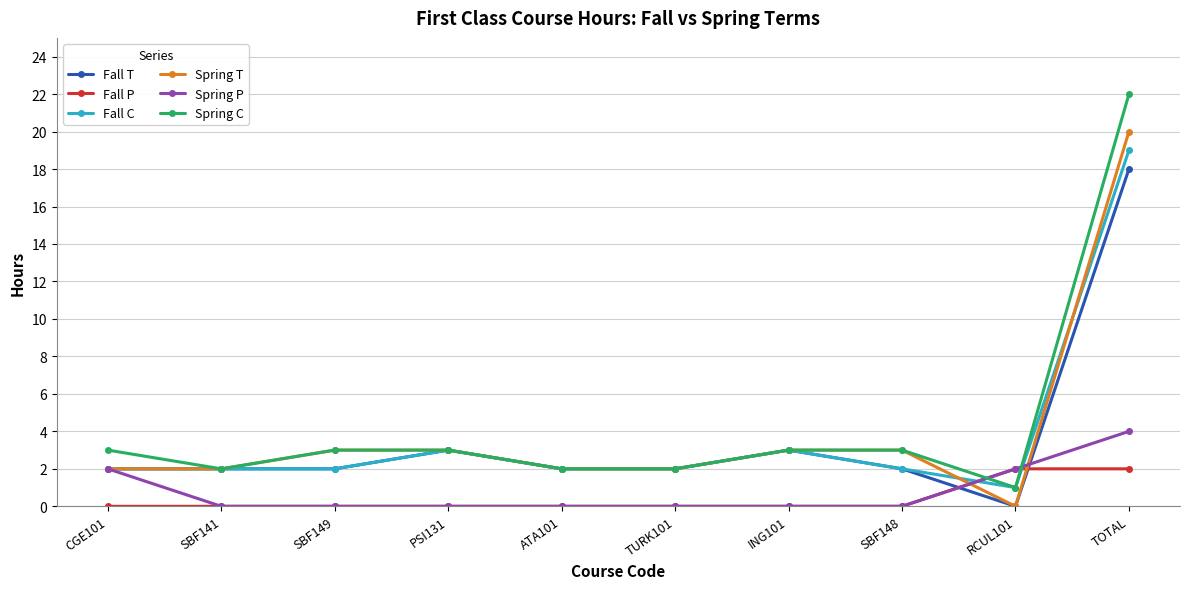

Reading left to right, extract all data points from this chart.

Fall T: CGE101=2	SBF141=2	SBF149=2	PSI131=3	ATA101=2	TURK101=2	ING101=3	SBF148=2	RCUL101=0	TOTAL=18
Fall P: CGE101=0	SBF141=0	SBF149=0	PSI131=0	ATA101=0	TURK101=0	ING101=0	SBF148=0	RCUL101=2	TOTAL=2
Fall C: CGE101=2	SBF141=2	SBF149=2	PSI131=3	ATA101=2	TURK101=2	ING101=3	SBF148=2	RCUL101=1	TOTAL=19
Spring T: CGE101=2	SBF141=2	SBF149=3	PSI131=3	ATA101=2	TURK101=2	ING101=3	SBF148=3	RCUL101=0	TOTAL=20
Spring P: CGE101=2	SBF141=0	SBF149=0	PSI131=0	ATA101=0	TURK101=0	ING101=0	SBF148=0	RCUL101=2	TOTAL=4
Spring C: CGE101=3	SBF141=2	SBF149=3	PSI131=3	ATA101=2	TURK101=2	ING101=3	SBF148=3	RCUL101=1	TOTAL=22